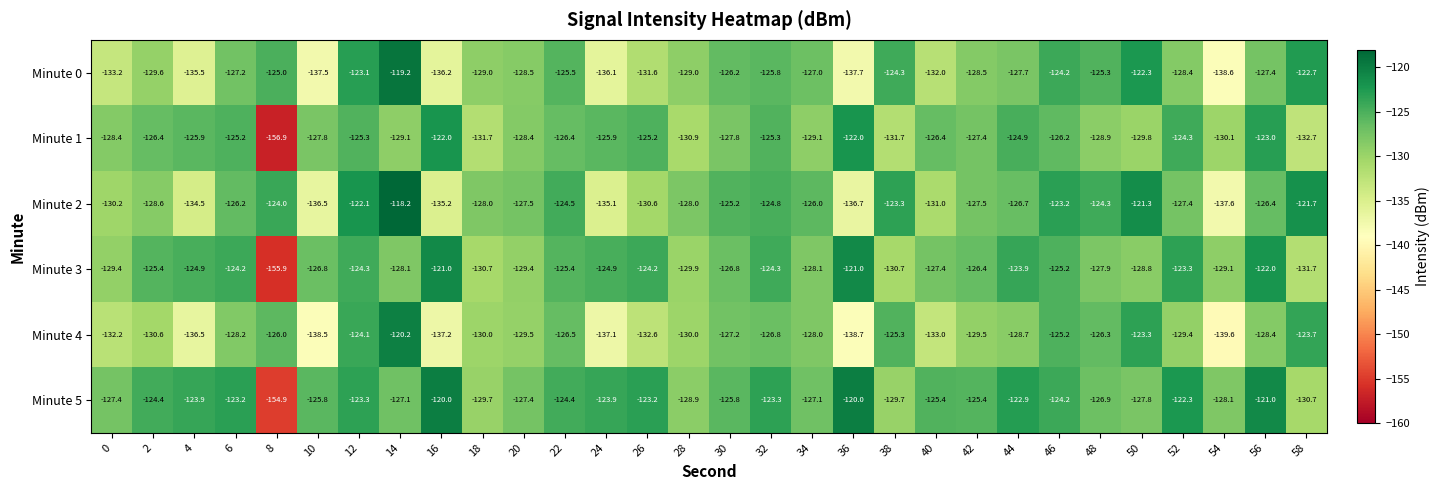

Read the Minute 5 value at 14.

-127.1